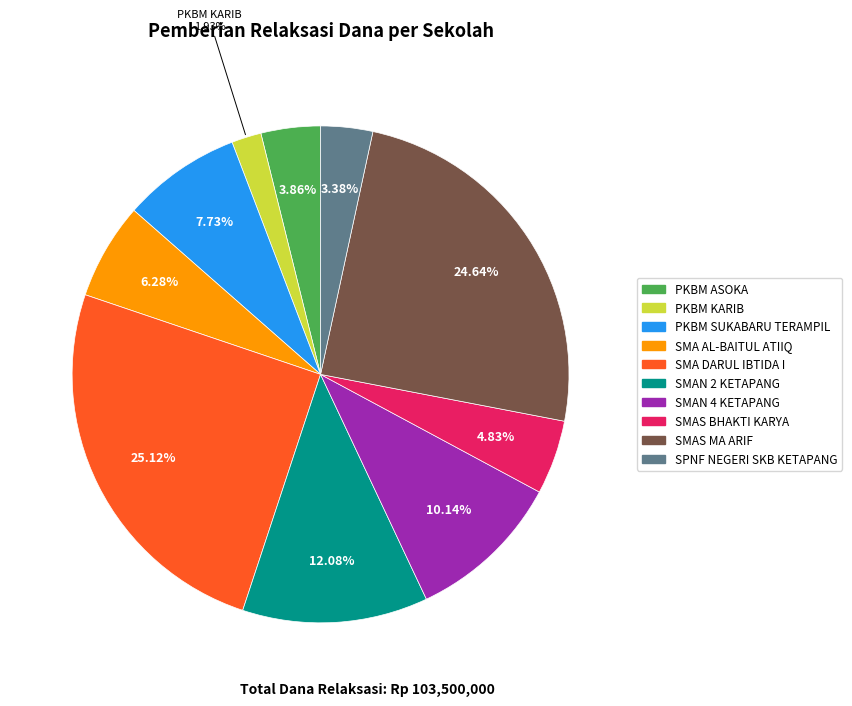

Count the number of slices in the pie.

10